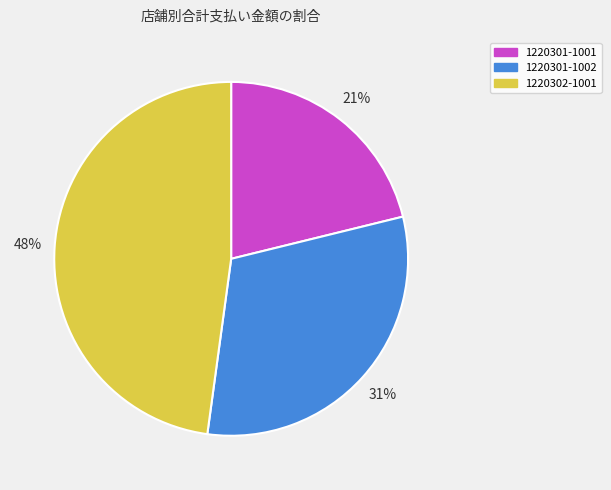

To the nearest percent, what is the difference between the largest and smallest slice percentages?

27%